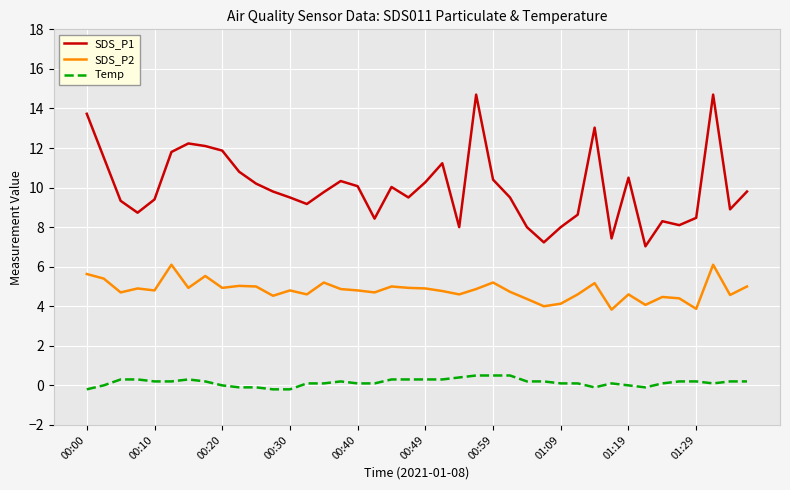

Which series has the largest total across all categories?

SDS_P1